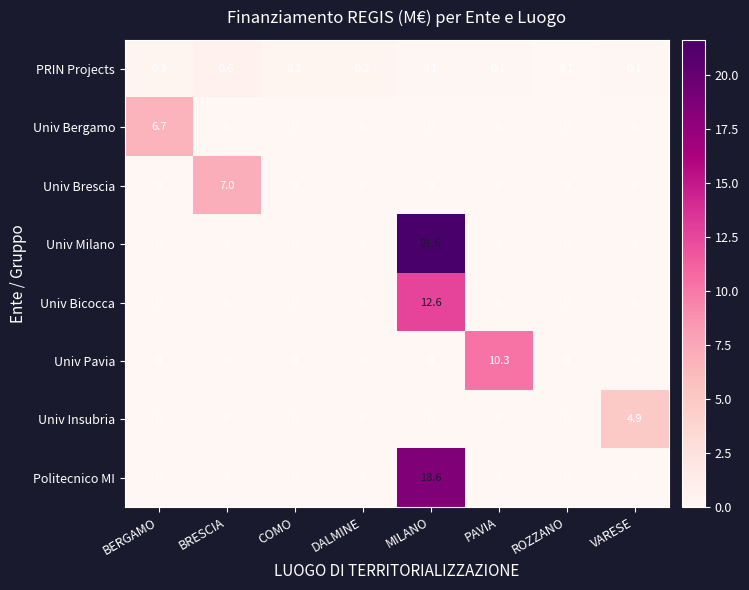

What is the highest value of the Univ Bicocca series?

12.6